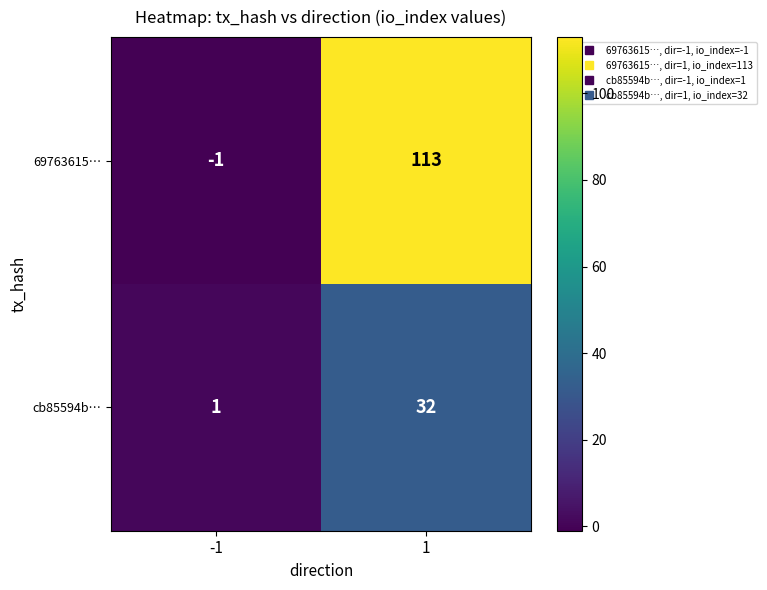

What is the difference between the 69763615… values at -1 and 1?

114